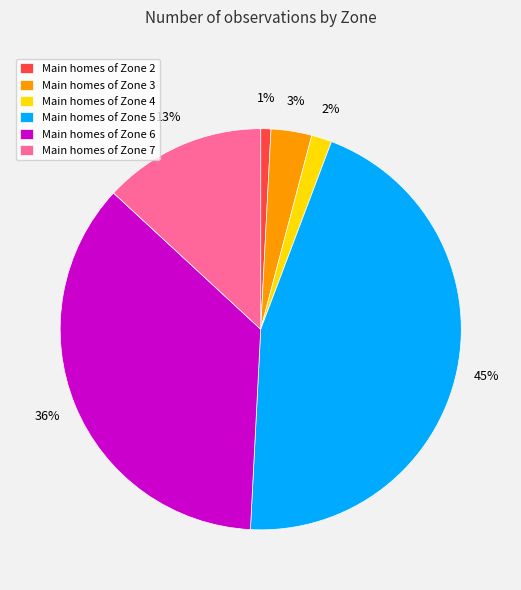

Combined, do Main homes of Zone 4 and Main homes of Zone 6 account for over 50%?

No